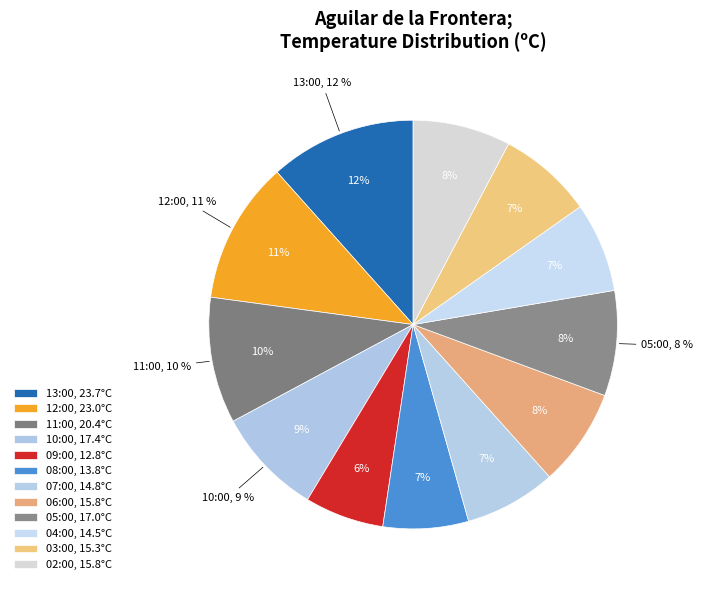

What percentage do 08:00 and 05:00 together represent?

15.1%